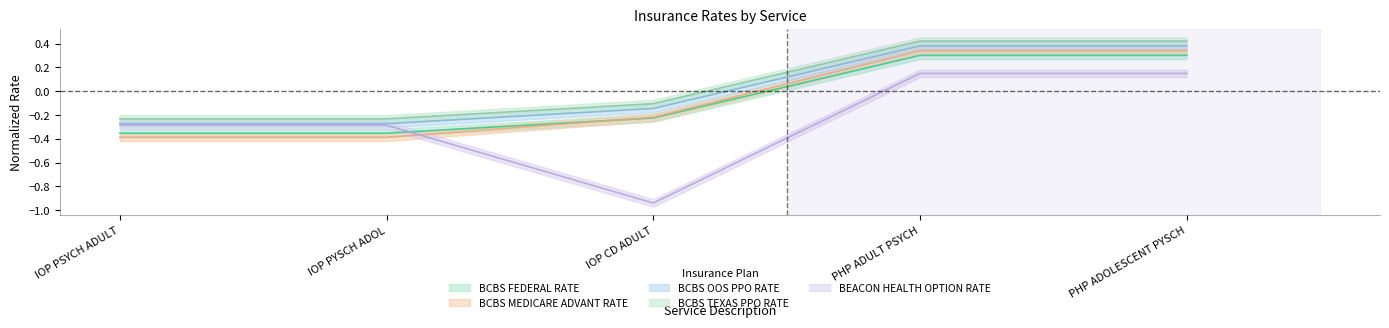

Is this an area chart (filled region under the line)?

No